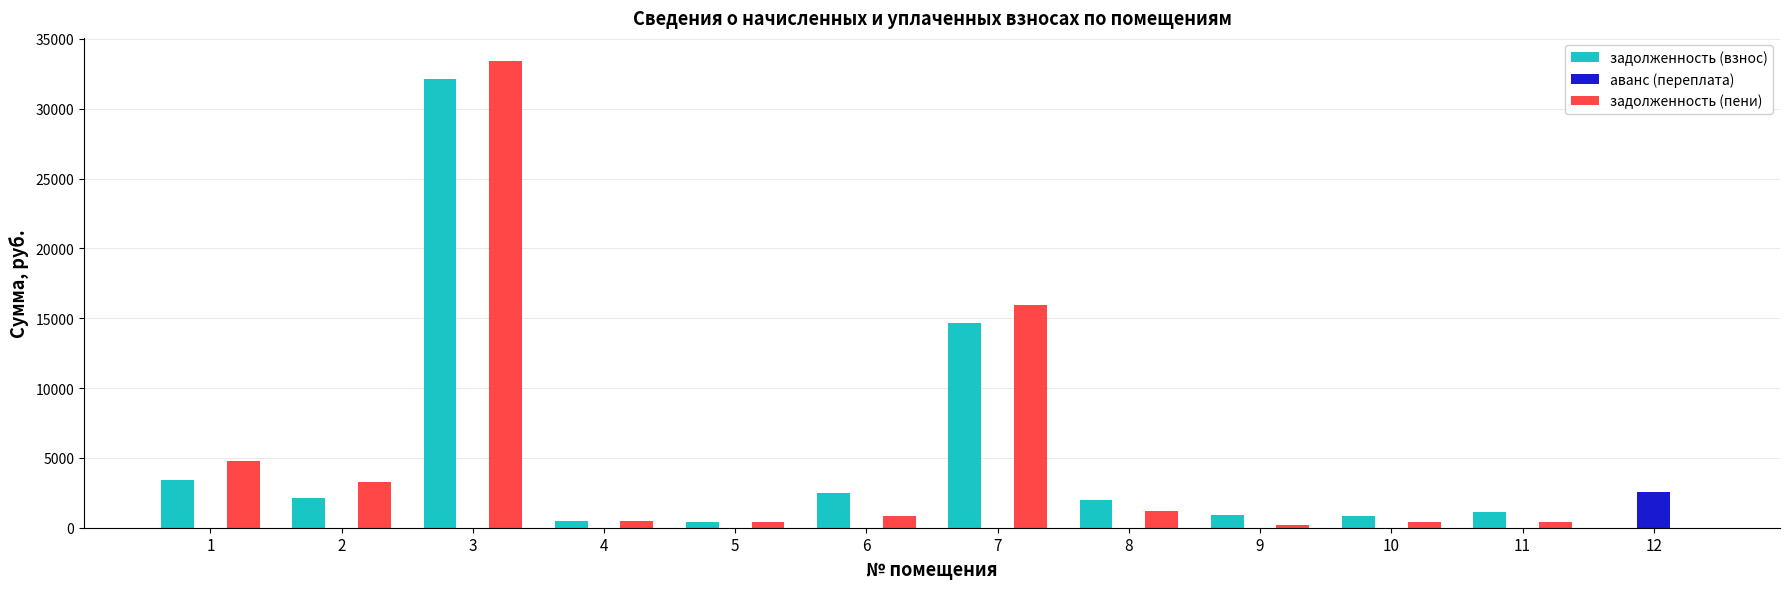

Which series changed the most between 3 and 4?

задолженность (пени)